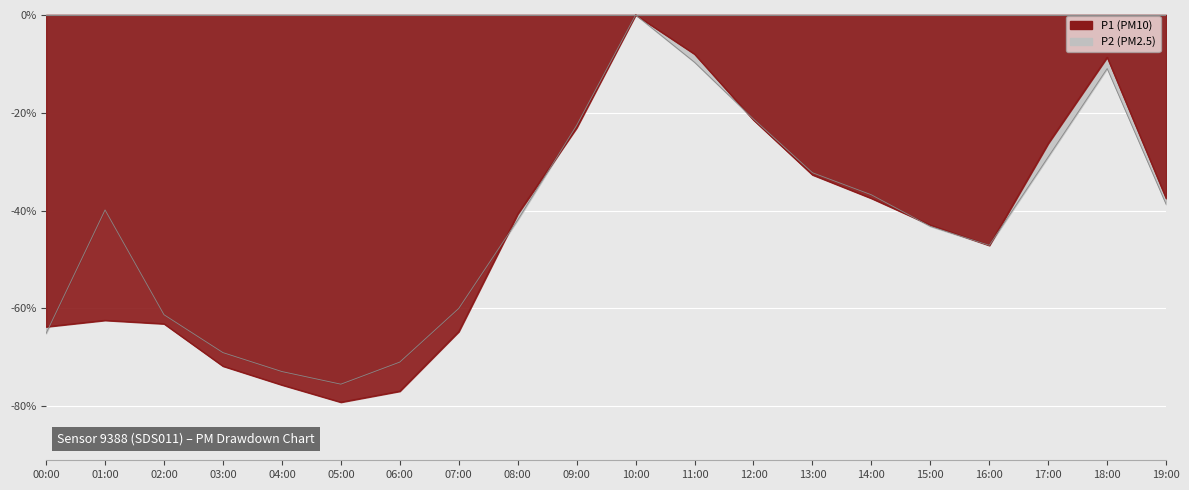

How many data points are less than -40?

11